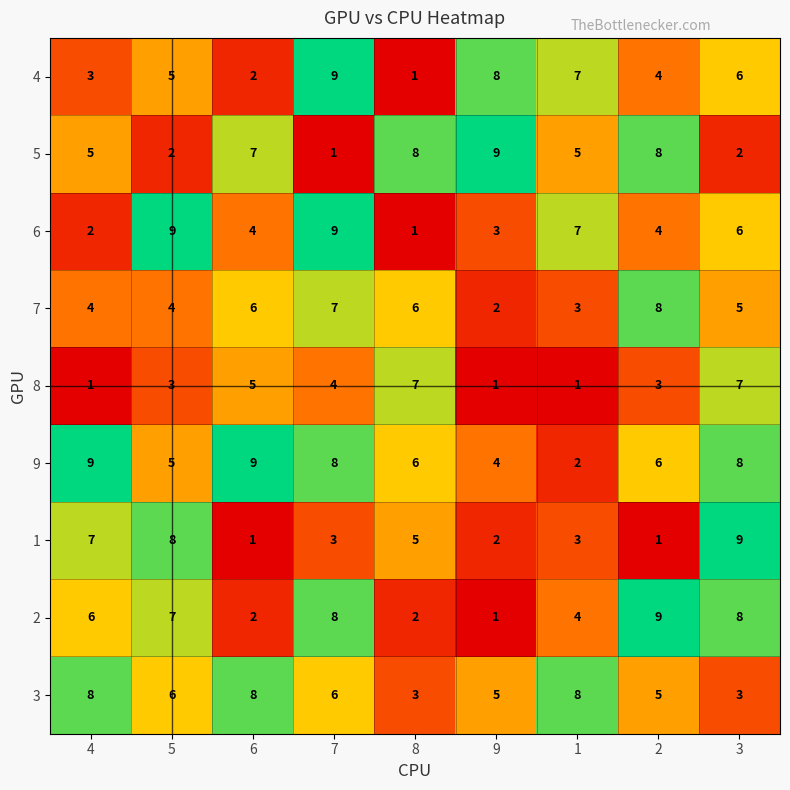

Where is 1 nearest to the value 5?

8